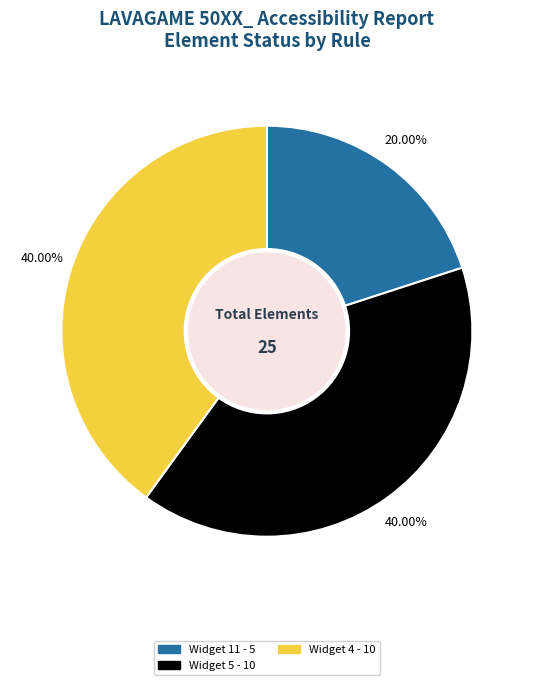

To the nearest percent, what is the difference between the largest and smallest slice percentages?

20%